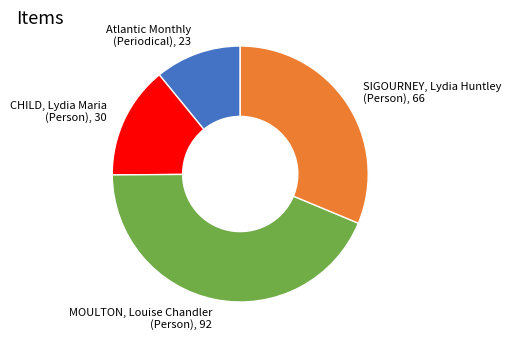

Combined, do CHILD, Lydia Maria (Person), 30 and SIGOURNEY, Lydia Huntley (Person), 66 account for over 50%?

No